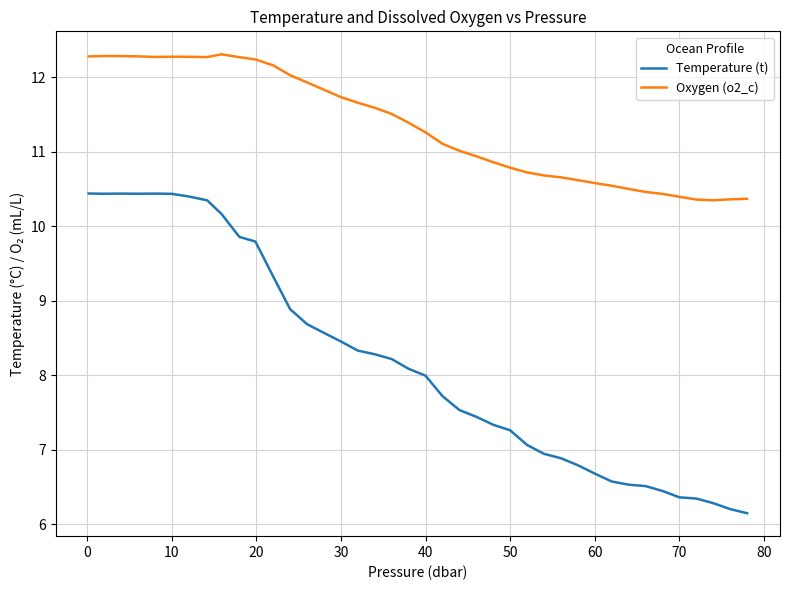

List the series in order of their overall mean, lowest first.

Temperature (t), Oxygen (o2_c)